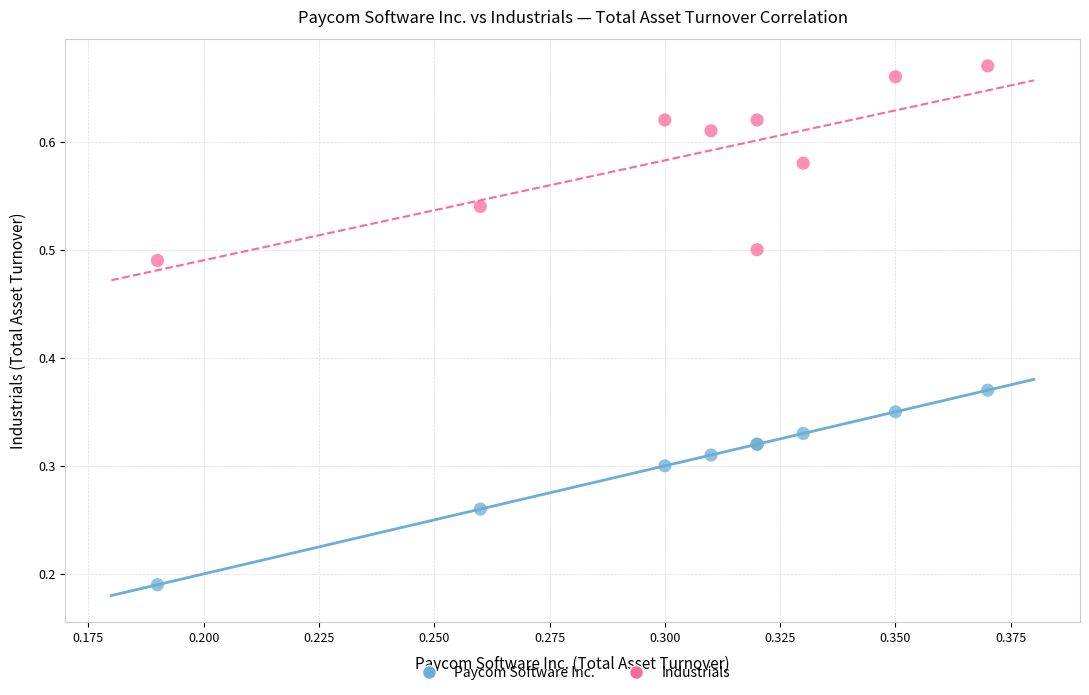

Which series reaches the maximum Y coordinate?

Industrials